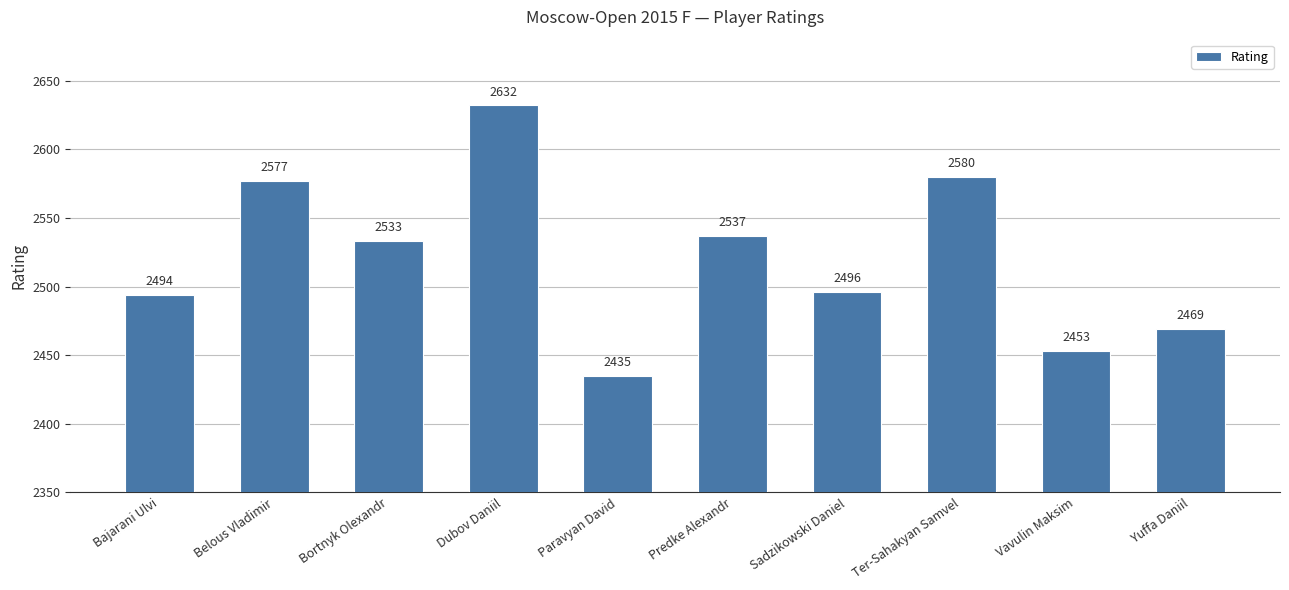

What is the label of the 5th bar from the right?

Predke Alexandr